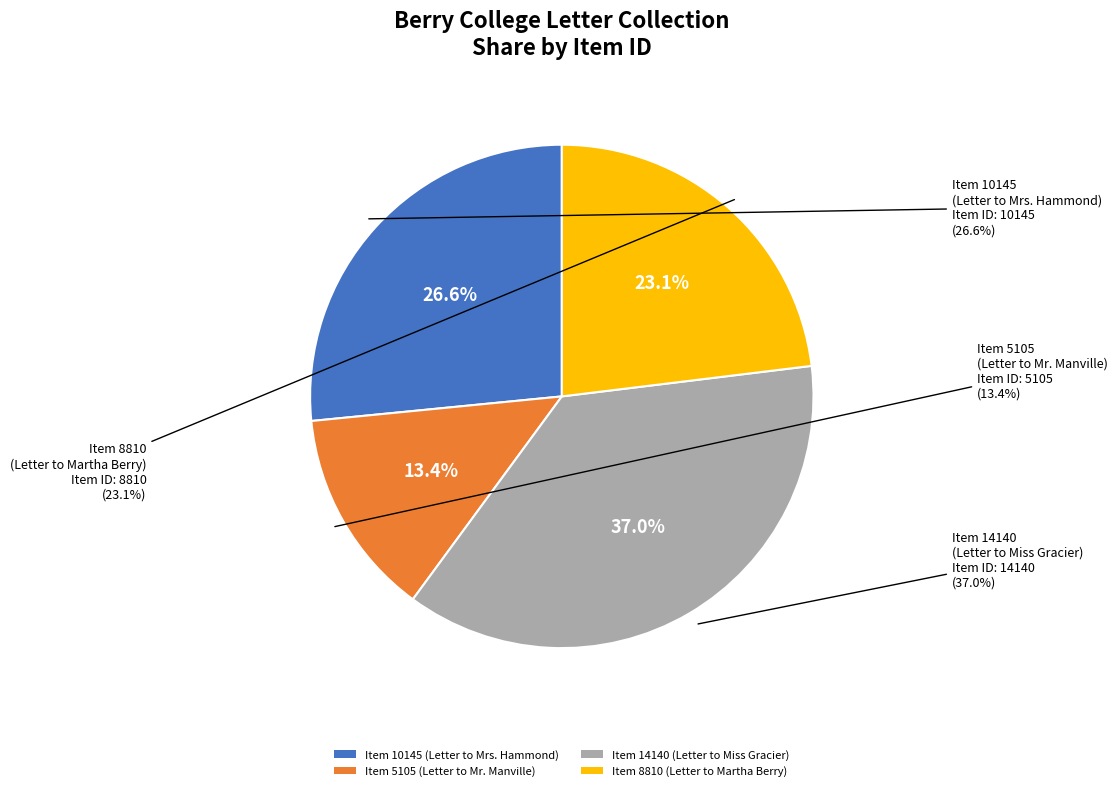

Which has a higher value, Item 10145
(Letter to Mrs. Hammond) or Item 8810
(Letter to Martha Berry)?

Item 10145
(Letter to Mrs. Hammond)